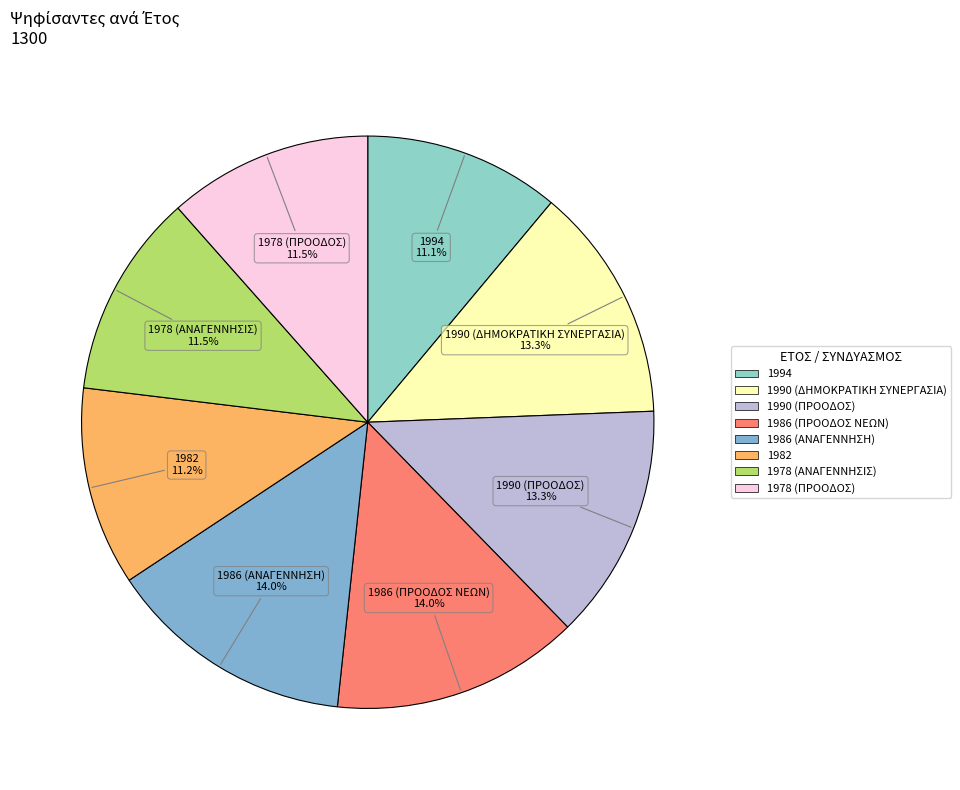

Does any single category account for the majority?

No